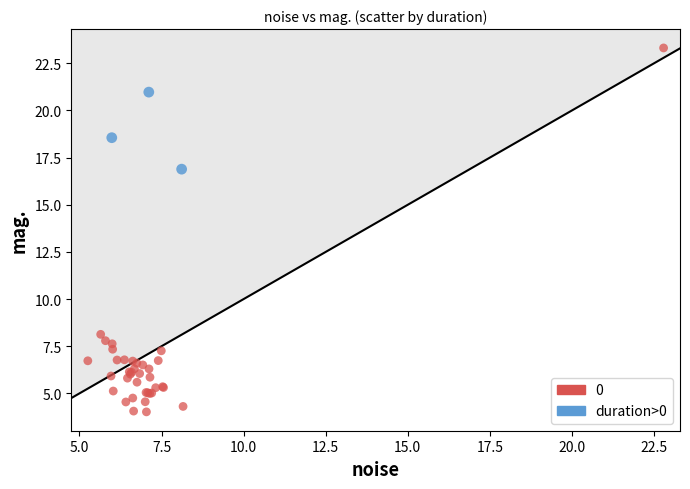

What are all the series names shown in the legend?

0, duration>0